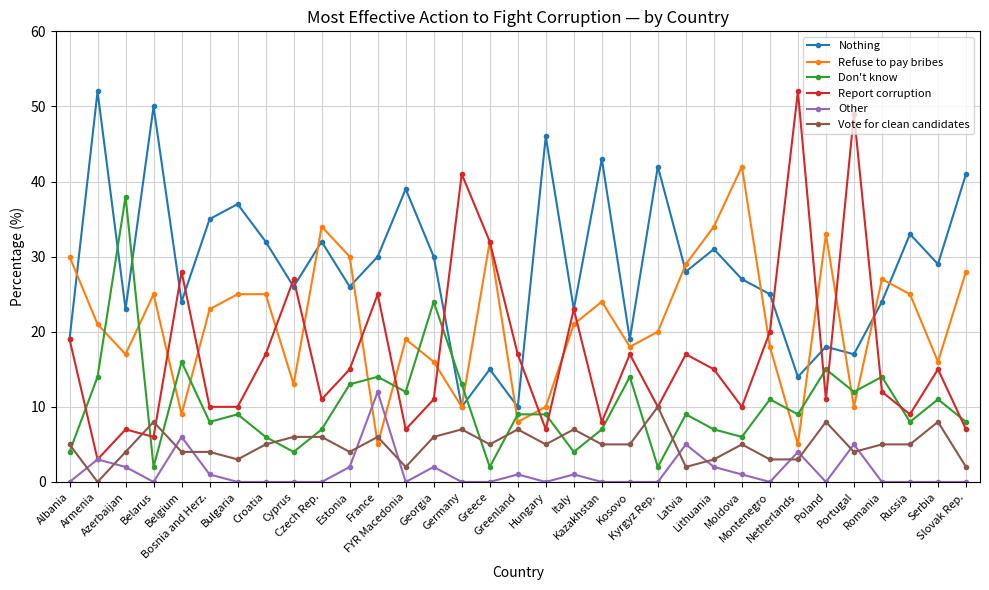

At which category does Don't know reach its first local valley?

Belarus